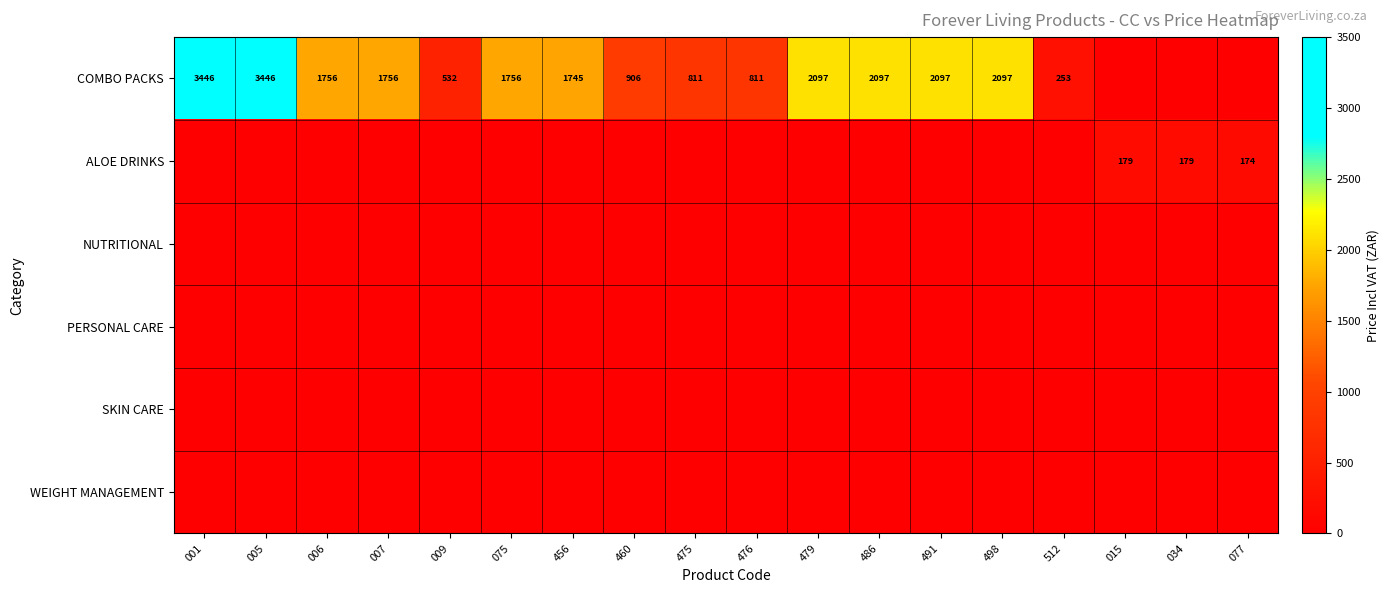

The COMBO PACKS series shows 1384 at 005. True or false?

False